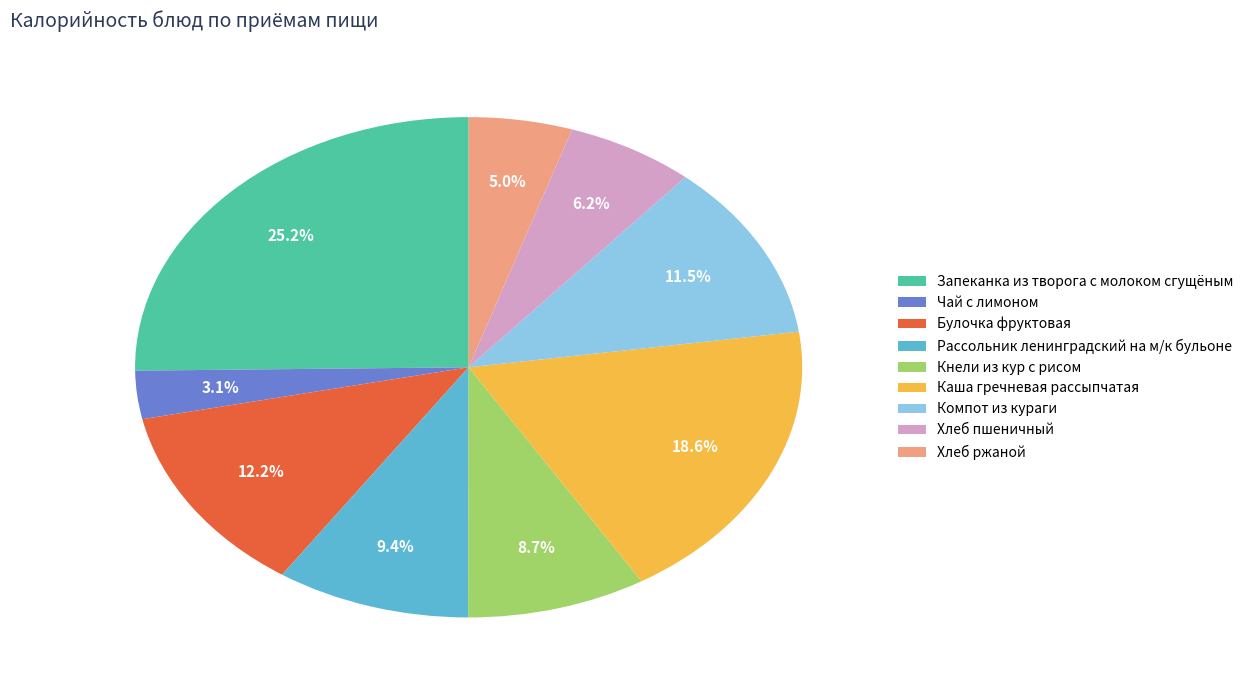

Between Кнели из кур с рисом and Хлеб пшеничный, which is larger?

Кнели из кур с рисом